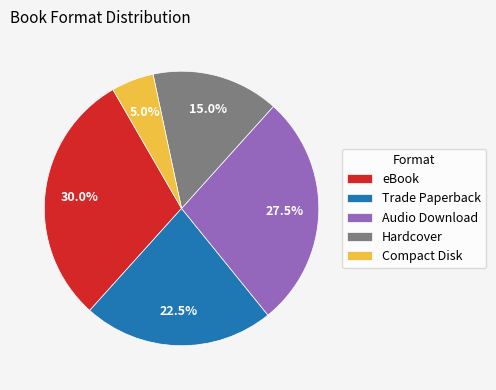

Does Audio Download account for over 50% of the chart?

No